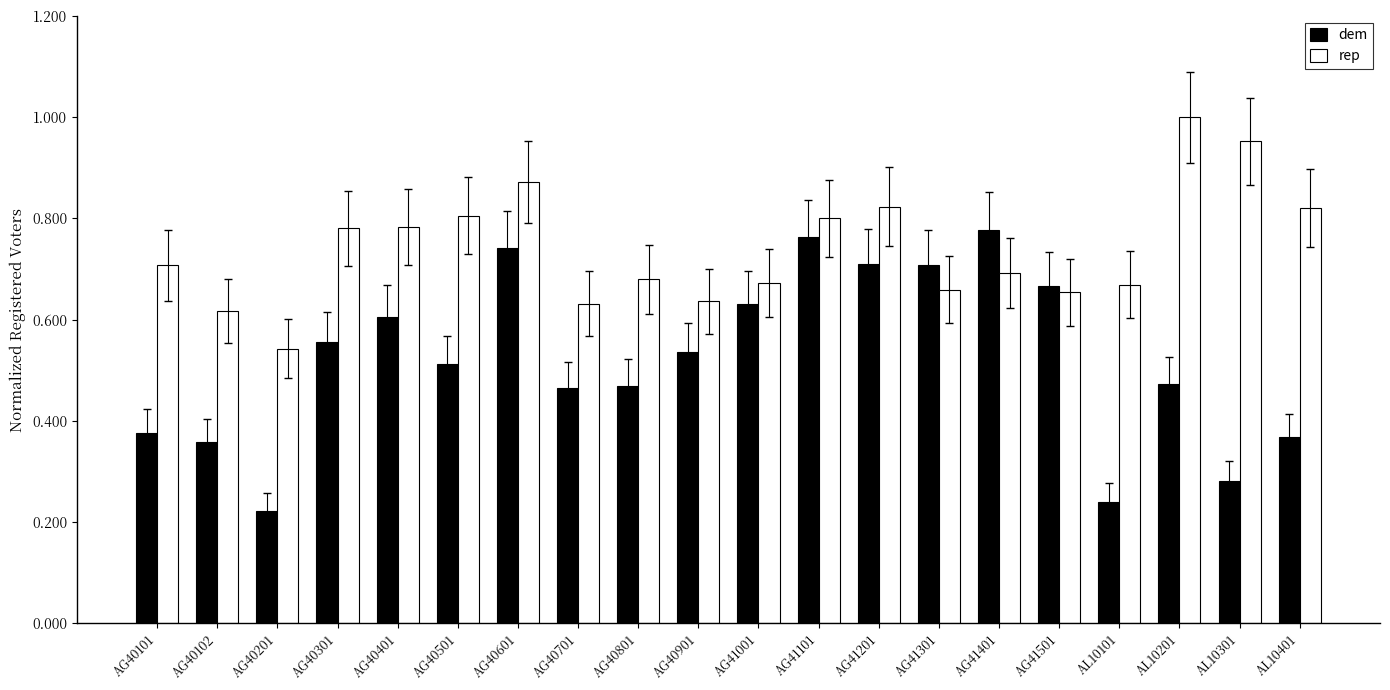

How many bars are there in each group?

2